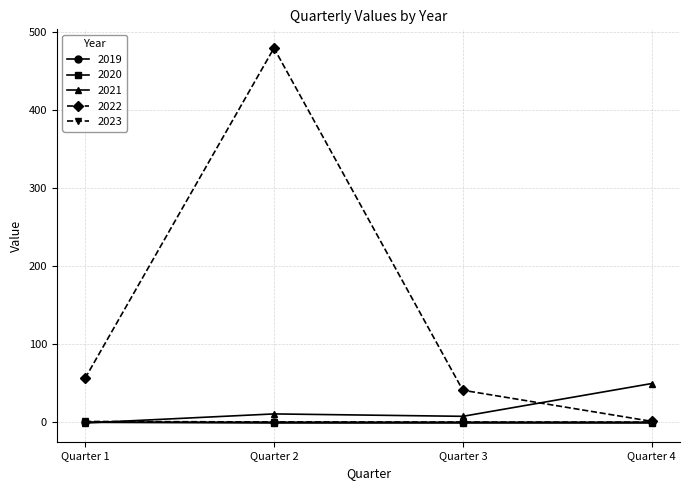

What is the spread (max minus min) of values at Quarter 4?

50.6